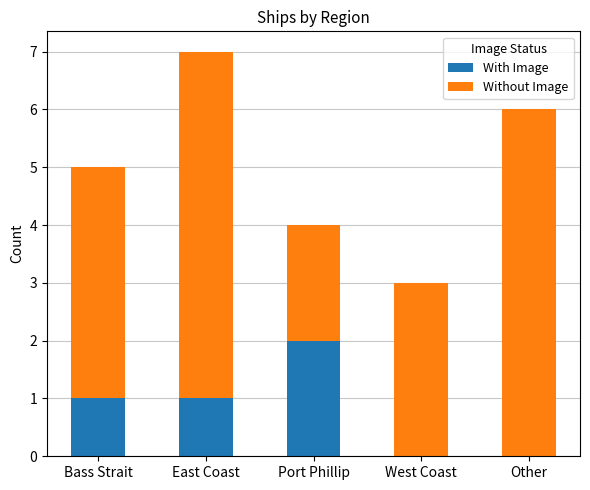

What is the sum of the With Image values at East Coast and Port Phillip?

3